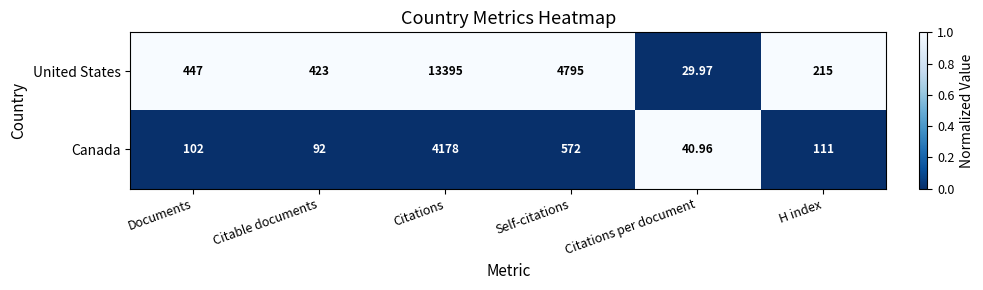

How many data points does each series have?

6